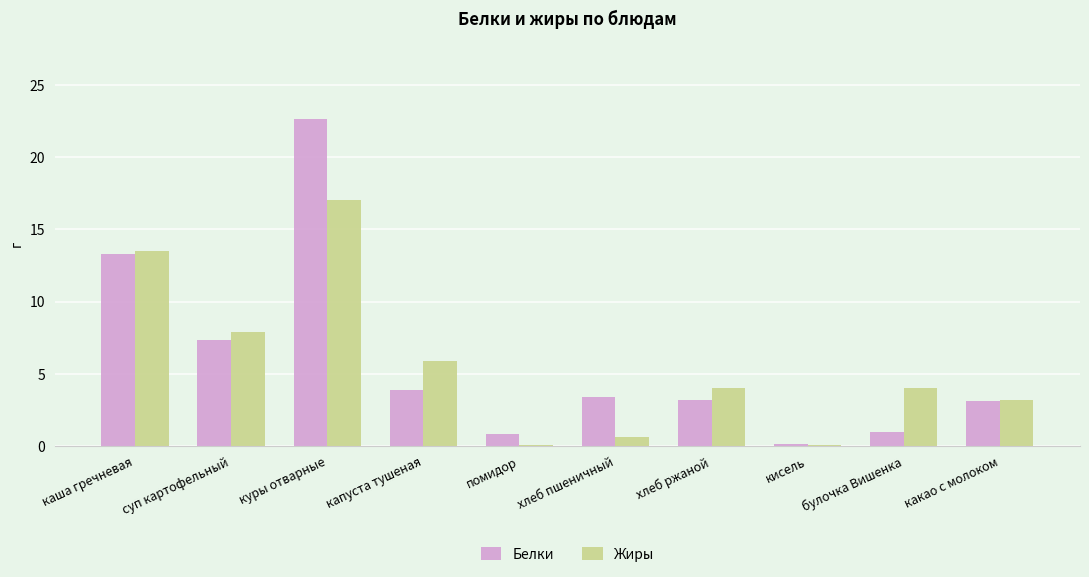

At which label does Белки reach its peak?

куры отварные